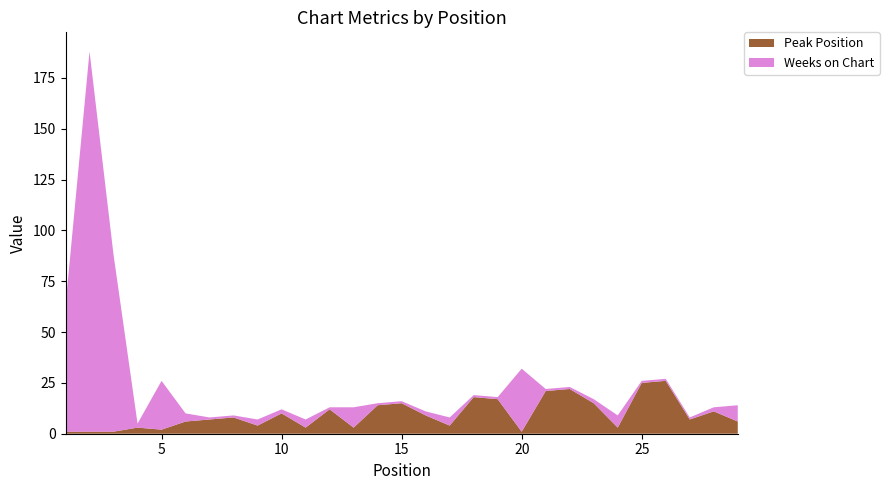

Reading left to right, list all the values displayed in this chart.

Peak Position: 1=1	2=1	3=1	4=3	5=2	6=6	7=7	8=8	9=4	10=10	11=3	12=12	13=3	14=14	15=15	16=9	17=4	18=18	19=17	20=1	21=21	22=22	23=15	24=3	25=25	26=26	27=7	28=11	29=6
Weeks on Chart: 1=62	2=187	3=87	4=2	5=24	6=4	7=1	8=1	9=3	10=2	11=4	12=1	13=10	14=1	15=1	16=2	17=4	18=1	19=1	20=31	21=1	22=1	23=2	24=6	25=1	26=1	27=1	28=2	29=8